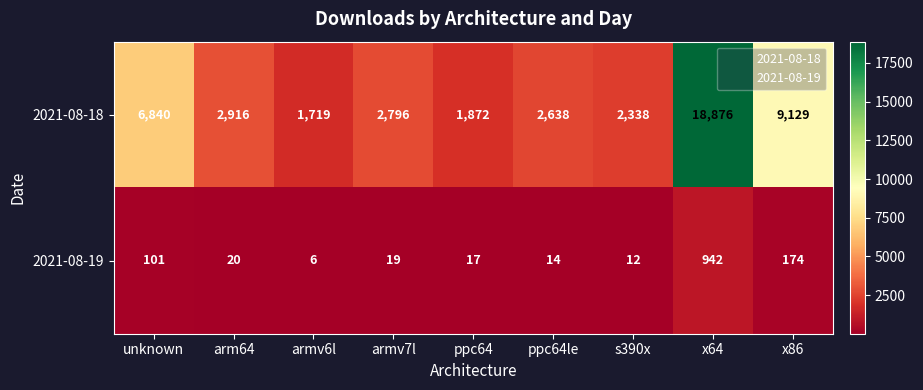

What is the difference between the maximum and minimum values in the 2021-08-18 series?

17157